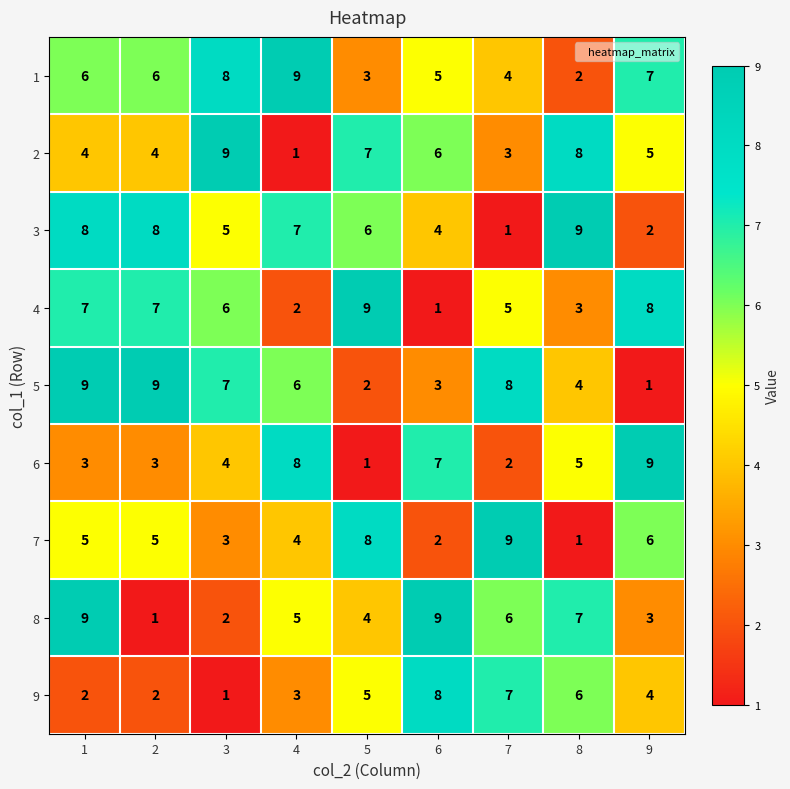

Which category has the lowest value in the 6 series?

5